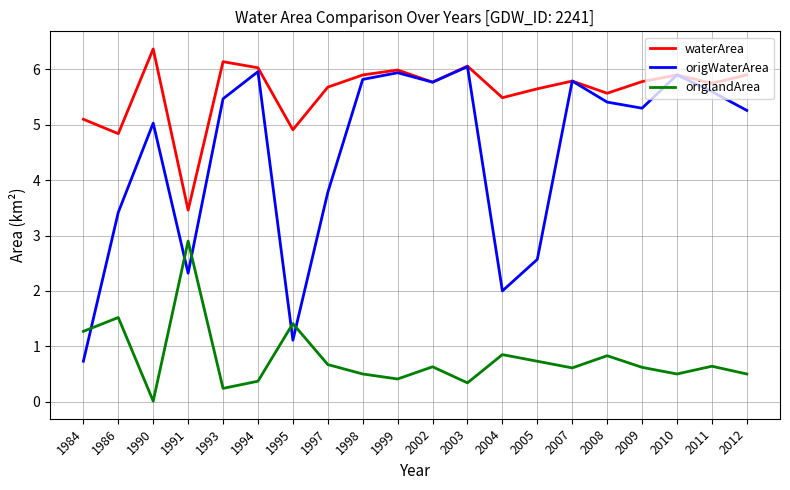

What are all the series names shown in the legend?

waterArea, origWaterArea, origlandArea